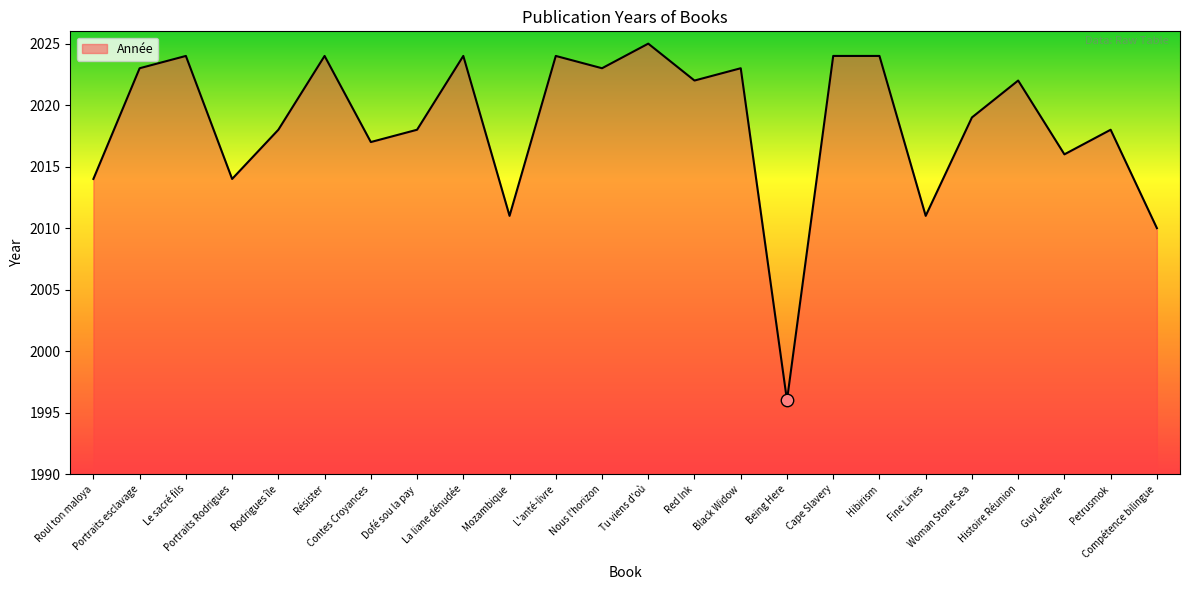

Which has a higher value, Mozambique or Tu viens d'où?

Tu viens d'où